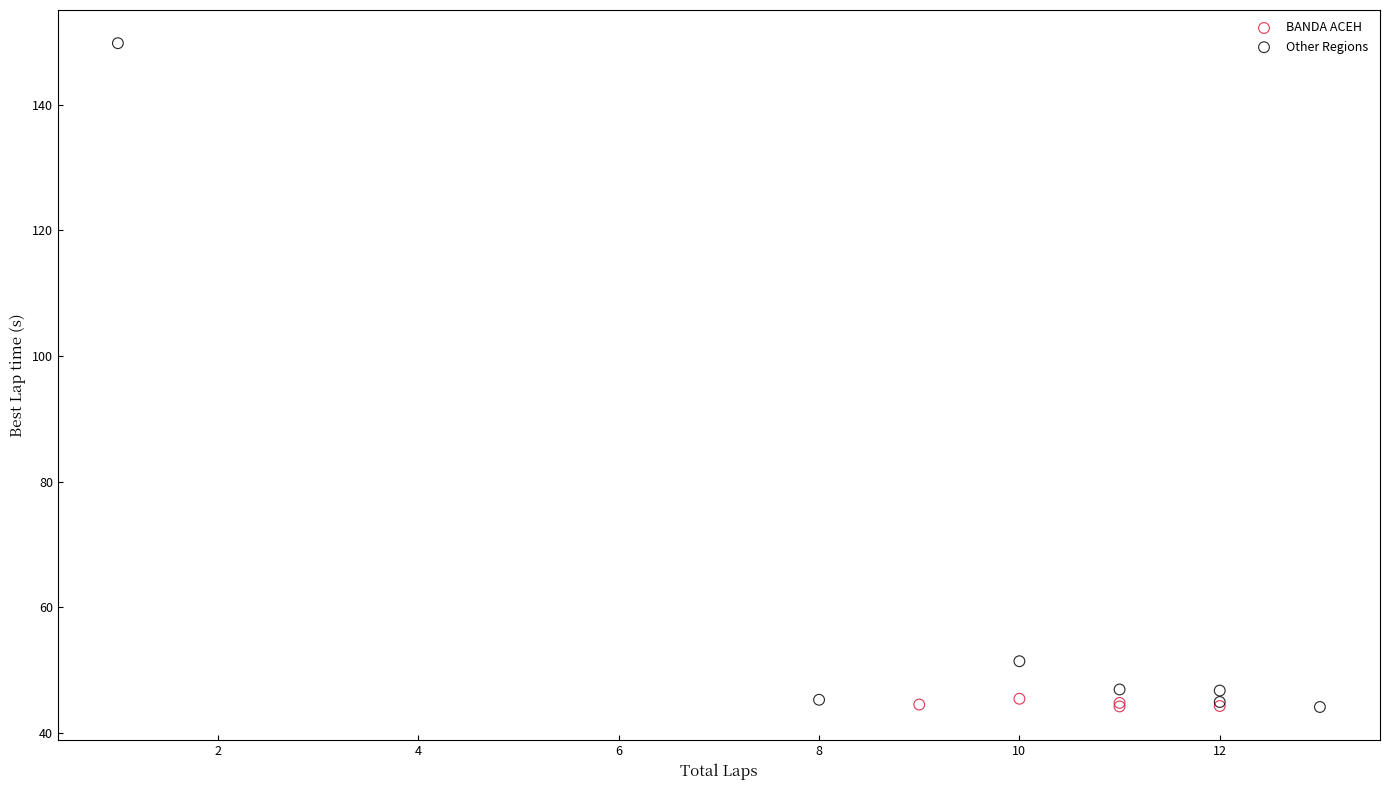

Which series has the largest Y range (max minus min)?

Other Regions